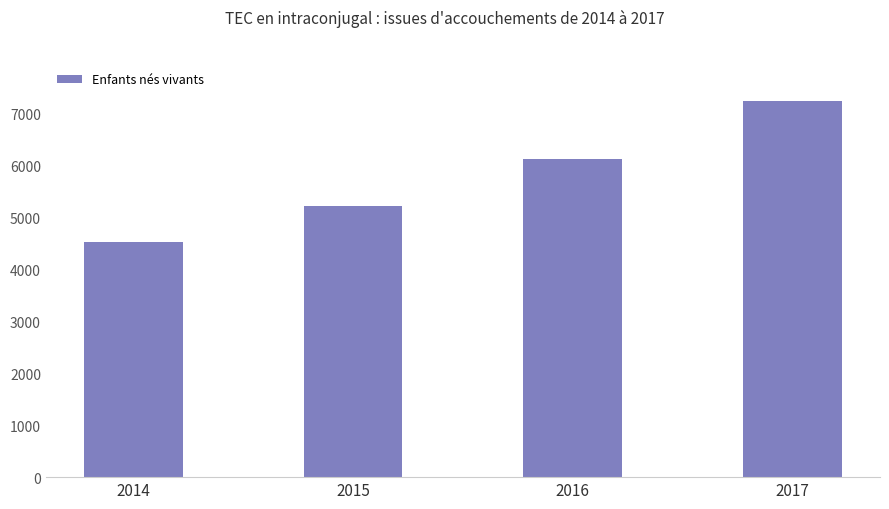

List the labels in order of value, smallest first.

2014, 2015, 2016, 2017